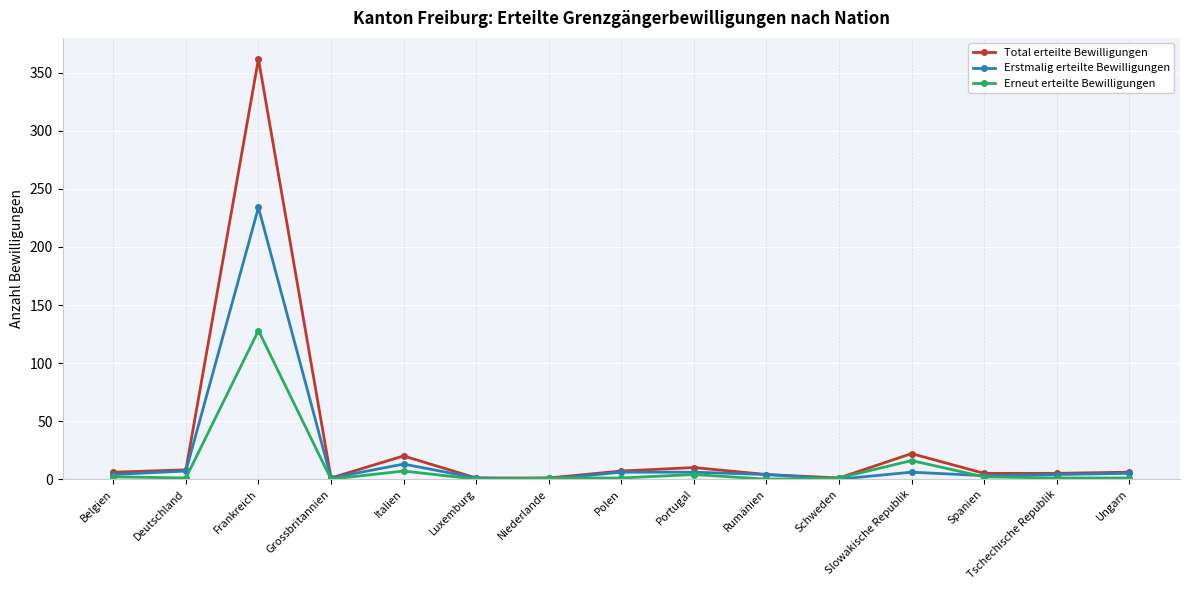

How many categories are shown in the chart?

15